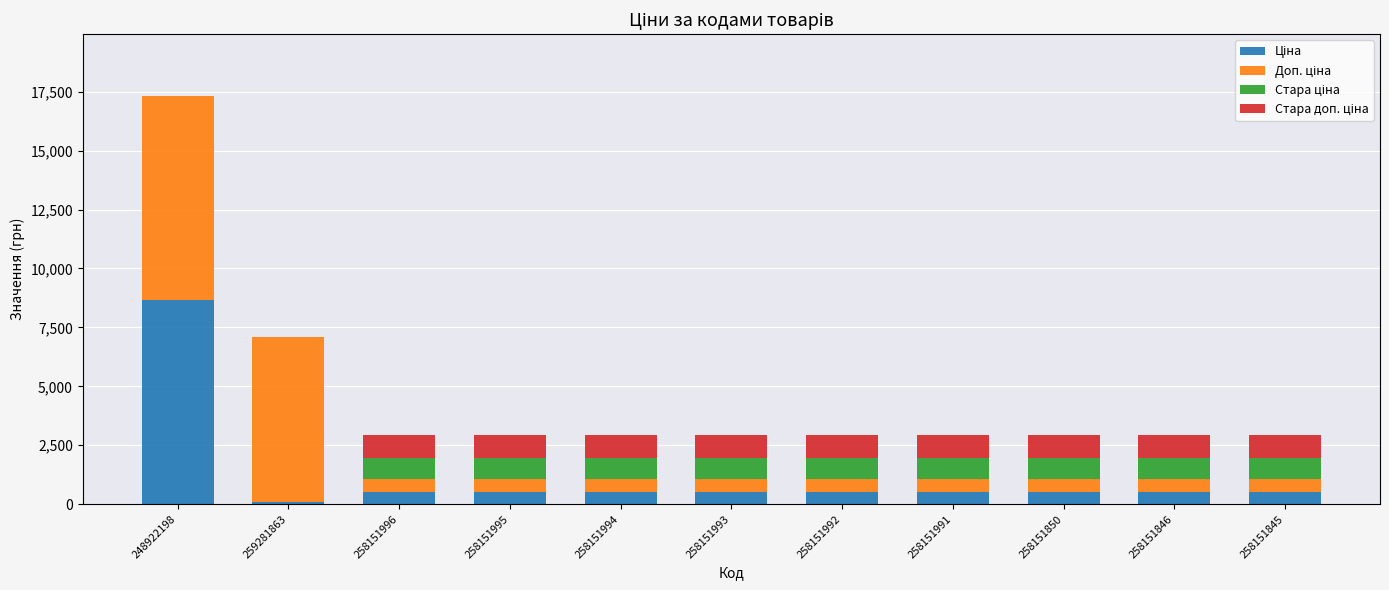

At which category is the sum across all series the highest?

248922198